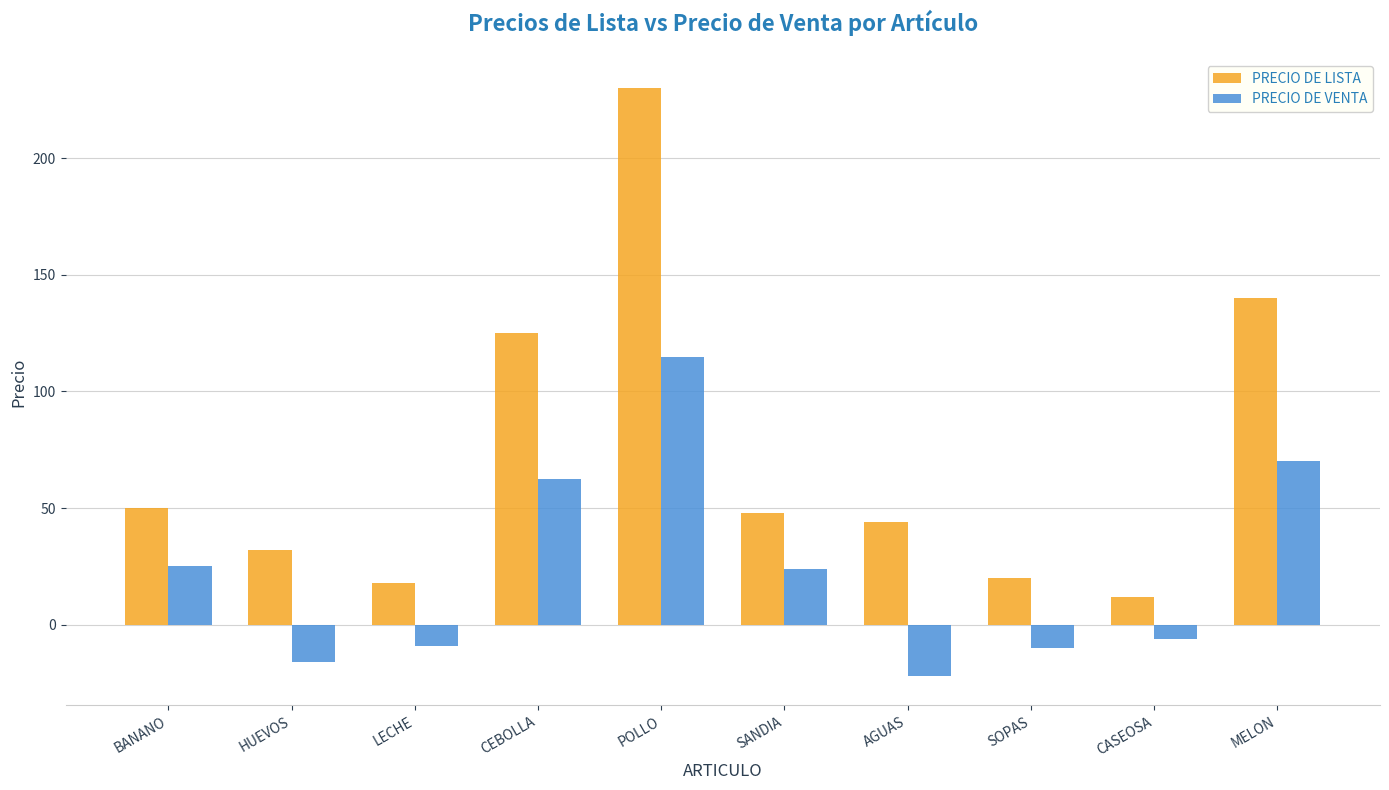

Is the value of PRECIO DE LISTA at SANDIA greater than the value of PRECIO DE VENTA at CEBOLLA?

No